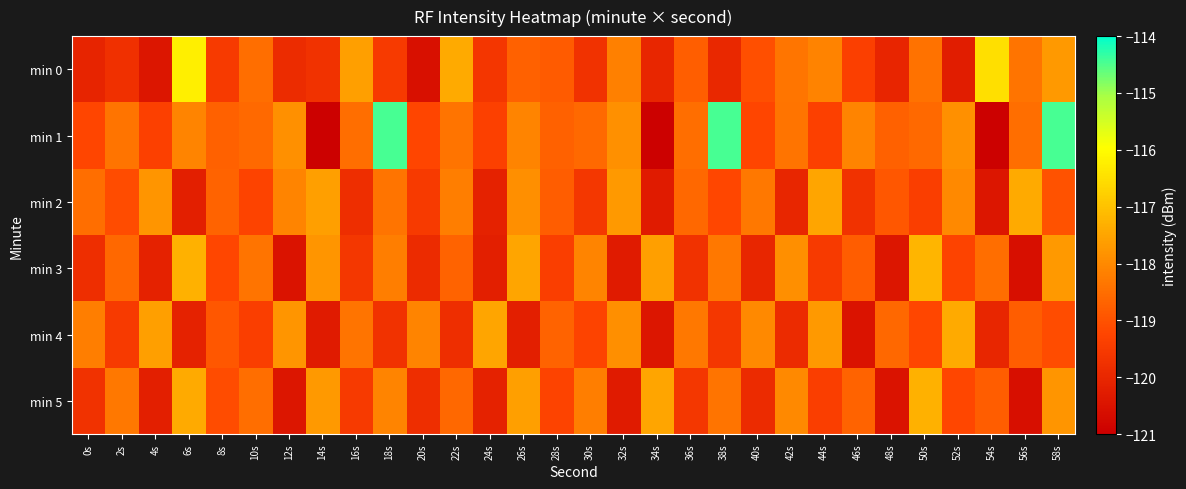

Reading left to right, transcribe all the data shown in this chart.

min 0: 0s=-120.0	2s=-119.8	4s=-120.4	6s=-116.2	8s=-119.5	10s=-118.5	12s=-119.9	14s=-119.7	16s=-117.6	18s=-119.5	20s=-120.6	22s=-117.4	24s=-119.6	26s=-118.7	28s=-118.8	30s=-119.7	32s=-118.2	34s=-120.0	36s=-118.8	38s=-120.0	40s=-119.1	42s=-118.4	44s=-118.1	46s=-119.4	48s=-120.0	50s=-118.4	52s=-120.2	54s=-116.5	56s=-118.4	58s=-117.7
min 1: 0s=-119.2	2s=-118.4	4s=-119.3	6s=-118.1	8s=-118.7	10s=-118.6	12s=-117.9	14s=-121.0	16s=-118.5	18s=-114.5	20s=-119.2	22s=-118.4	24s=-119.3	26s=-118.1	28s=-118.7	30s=-118.6	32s=-117.9	34s=-121.0	36s=-118.5	38s=-114.5	40s=-119.2	42s=-118.4	44s=-119.3	46s=-118.1	48s=-118.7	50s=-118.6	52s=-117.9	54s=-121.0	56s=-118.5	58s=-114.5
min 2: 0s=-118.5	2s=-119.1	4s=-117.8	6s=-120.2	8s=-118.7	10s=-119.3	12s=-118.1	14s=-117.6	16s=-119.8	18s=-118.4	20s=-119.5	22s=-118.2	24s=-120.1	26s=-117.9	28s=-118.8	30s=-119.6	32s=-117.7	34s=-120.3	36s=-118.6	38s=-119.2	40s=-118.3	42s=-120.0	44s=-117.5	46s=-119.7	48s=-118.9	50s=-119.4	52s=-118.0	54s=-120.4	56s=-117.4	58s=-119.0
min 3: 0s=-119.8	2s=-118.6	4s=-120.1	6s=-117.3	8s=-119.2	10s=-118.4	12s=-120.5	14s=-117.8	16s=-119.6	18s=-118.2	20s=-119.9	22s=-118.7	24s=-120.2	26s=-117.5	28s=-119.4	30s=-118.1	32s=-120.3	34s=-117.6	36s=-119.7	38s=-118.3	40s=-120.0	42s=-117.9	44s=-119.5	46s=-118.8	48s=-120.4	50s=-117.2	52s=-119.3	54s=-118.5	56s=-120.6	58s=-117.7
min 4: 0s=-118.2	2s=-119.5	4s=-117.6	6s=-120.1	8s=-118.9	10s=-119.4	12s=-117.8	14s=-120.3	16s=-118.4	18s=-119.7	20s=-118.1	22s=-119.8	24s=-117.5	26s=-120.2	28s=-118.7	30s=-119.3	32s=-117.9	34s=-120.4	36s=-118.3	38s=-119.6	40s=-118.0	42s=-119.9	44s=-117.7	46s=-120.5	48s=-118.6	50s=-119.2	52s=-117.4	54s=-120.0	56s=-118.8	58s=-119.1
min 5: 0s=-119.7	2s=-118.3	4s=-120.2	6s=-117.4	8s=-119.1	10s=-118.5	12s=-120.4	14s=-117.7	16s=-119.5	18s=-118.1	20s=-119.8	22s=-118.6	24s=-120.1	26s=-117.6	28s=-119.3	30s=-118.2	32s=-120.3	34s=-117.5	36s=-119.6	38s=-118.4	40s=-119.9	42s=-118.0	44s=-119.4	46s=-118.7	48s=-120.5	50s=-117.3	52s=-119.2	54s=-118.8	56s=-120.6	58s=-117.8